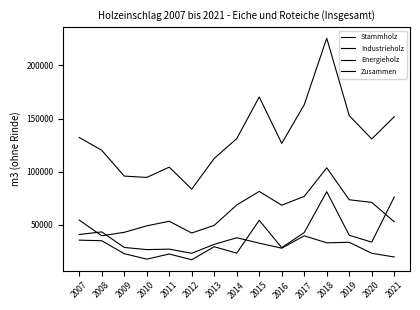

Which series has the largest total across all categories?

Zusammen